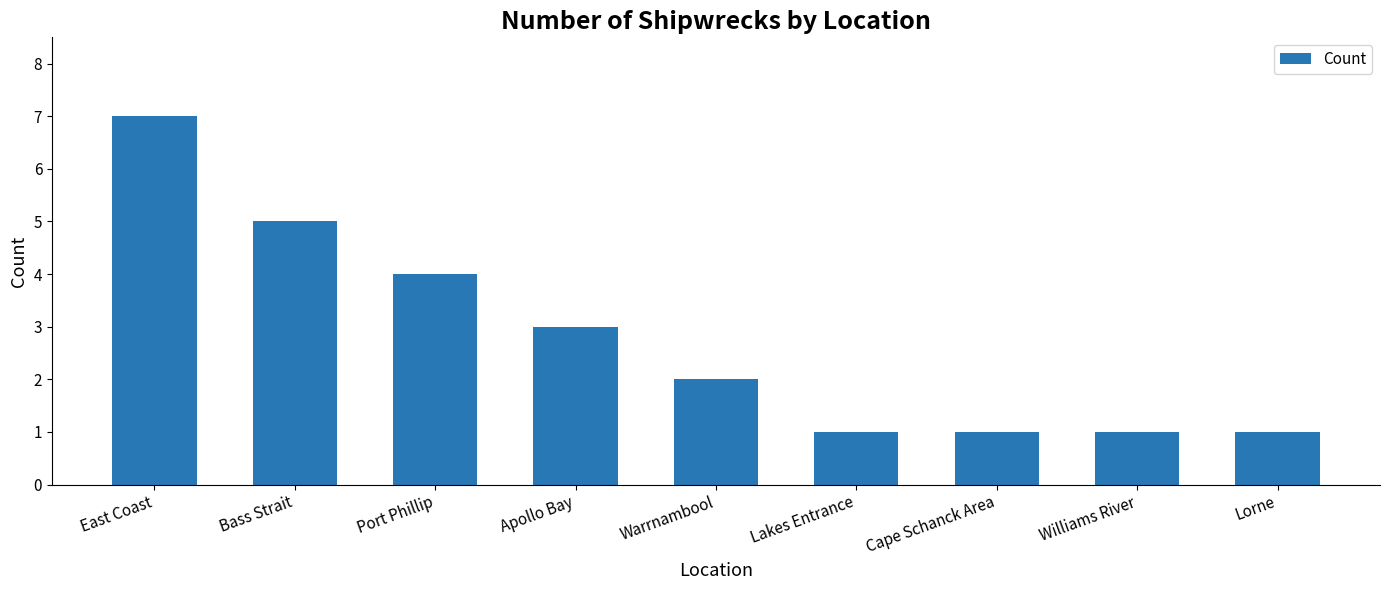

What is the greatest value displayed?

7